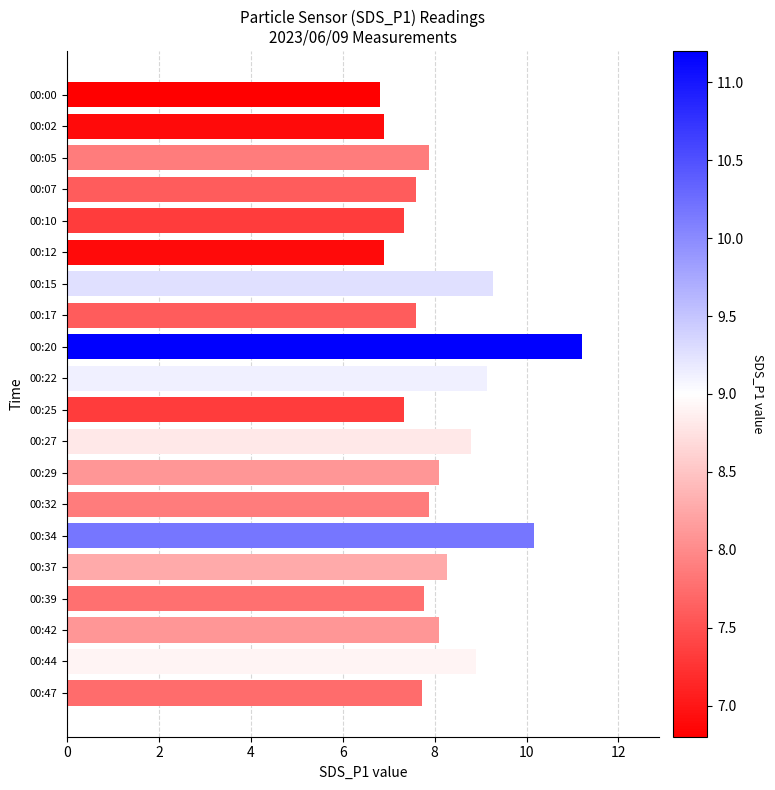

True or false: the data shows 4.2 at 00:44.

False